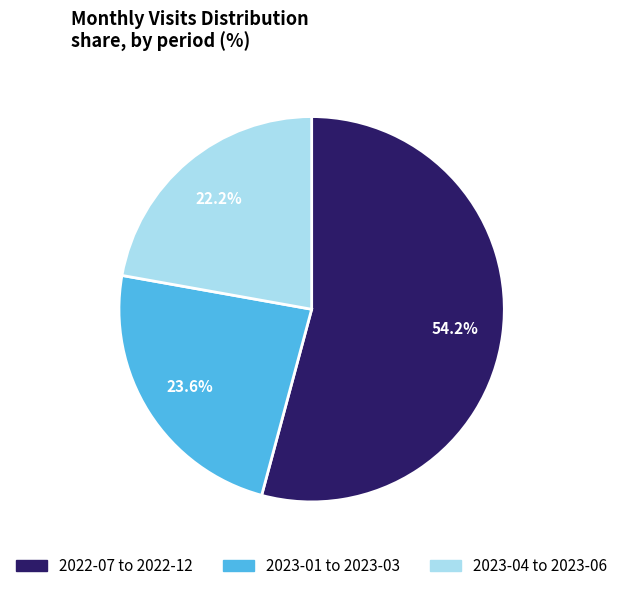

Does any single category account for the majority?

Yes